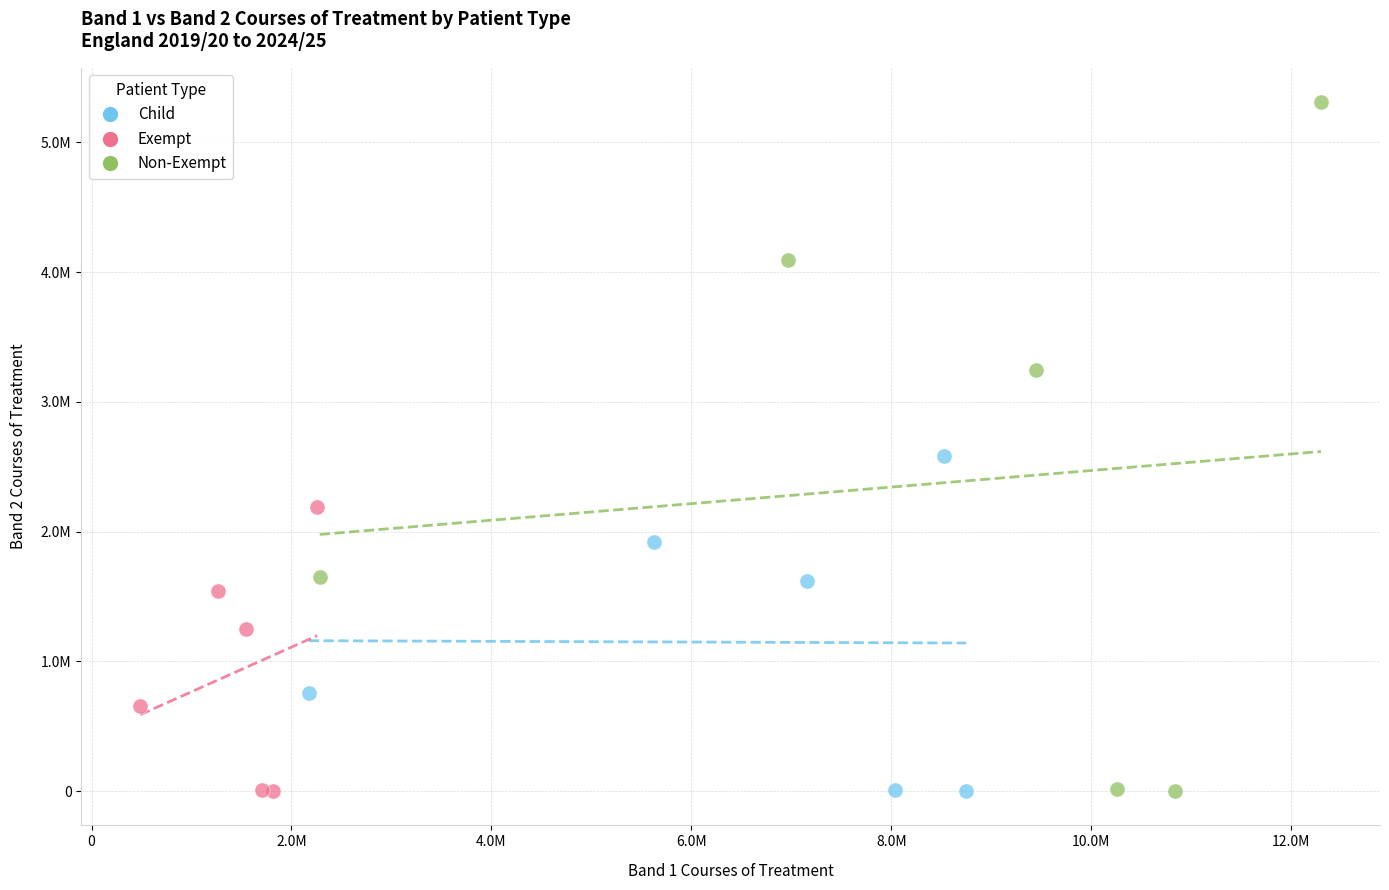

Which series has the largest Y range (max minus min)?

Non-Exempt